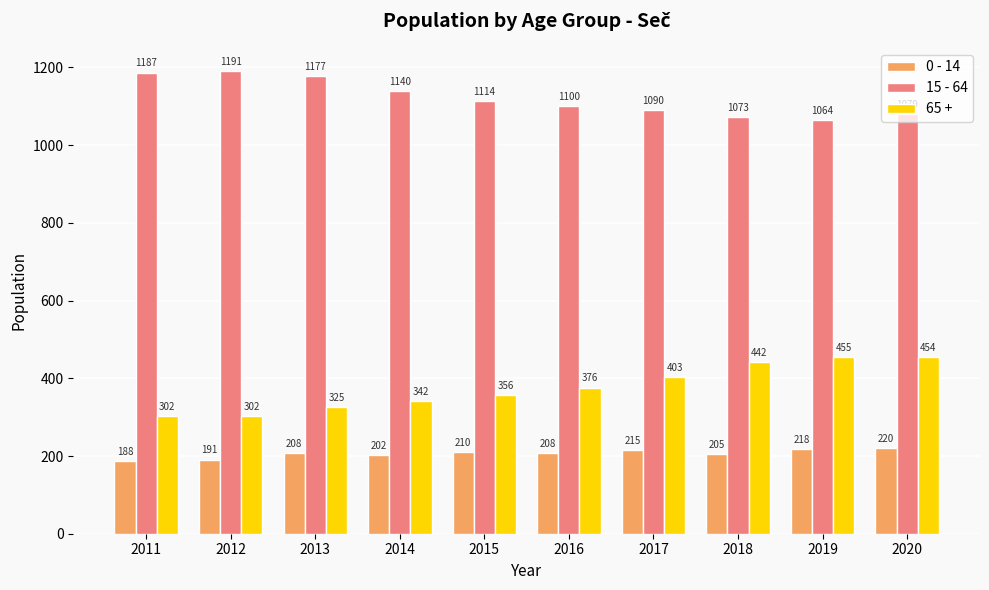

What is the spread (max minus min) of values at 2013?

969